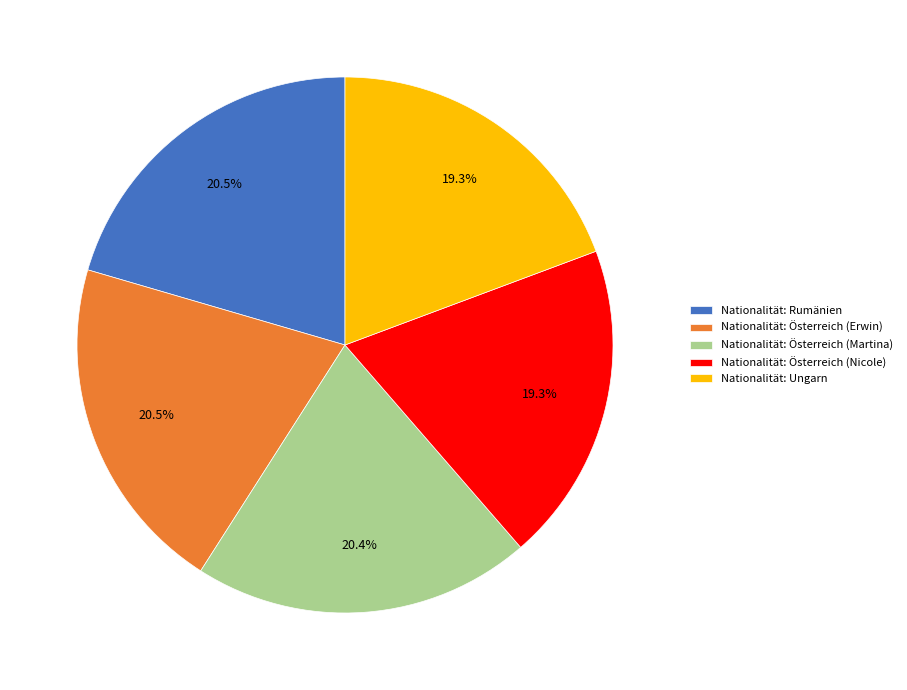

Is there any slice that represents more than half of the pie?

No